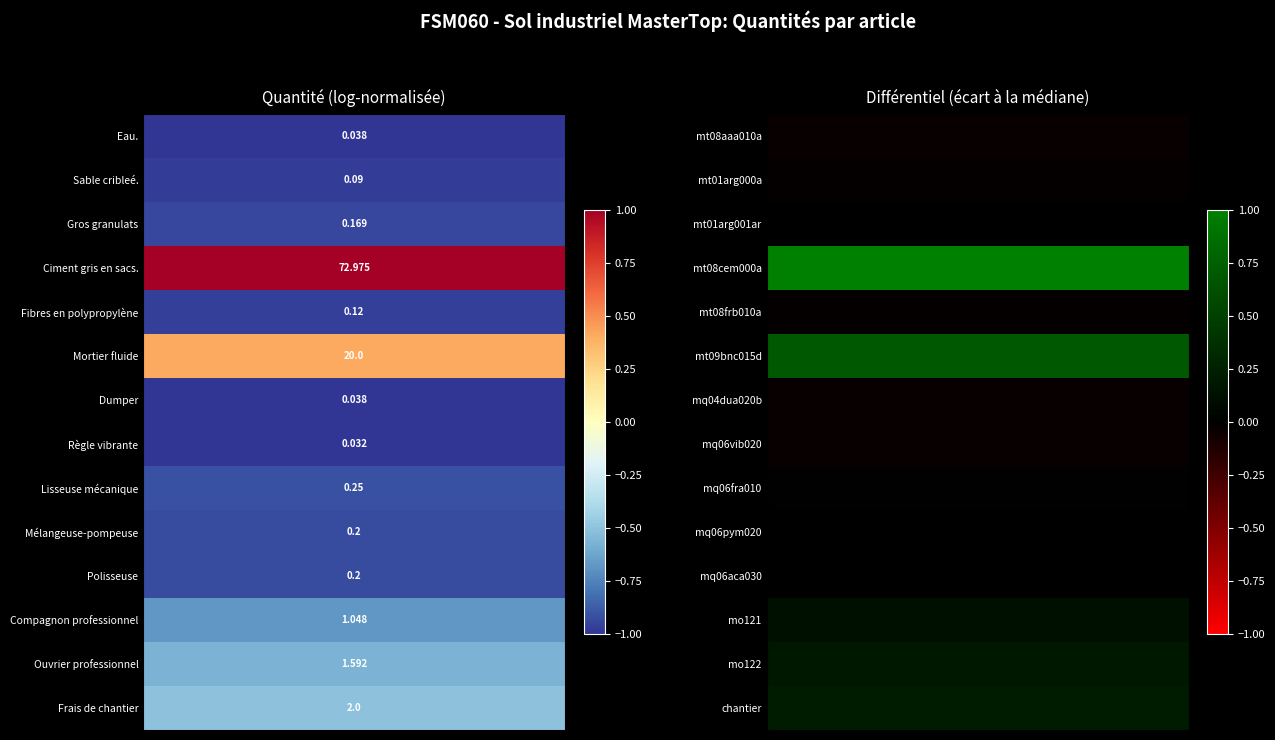

How many distinct data groups are displayed?

14